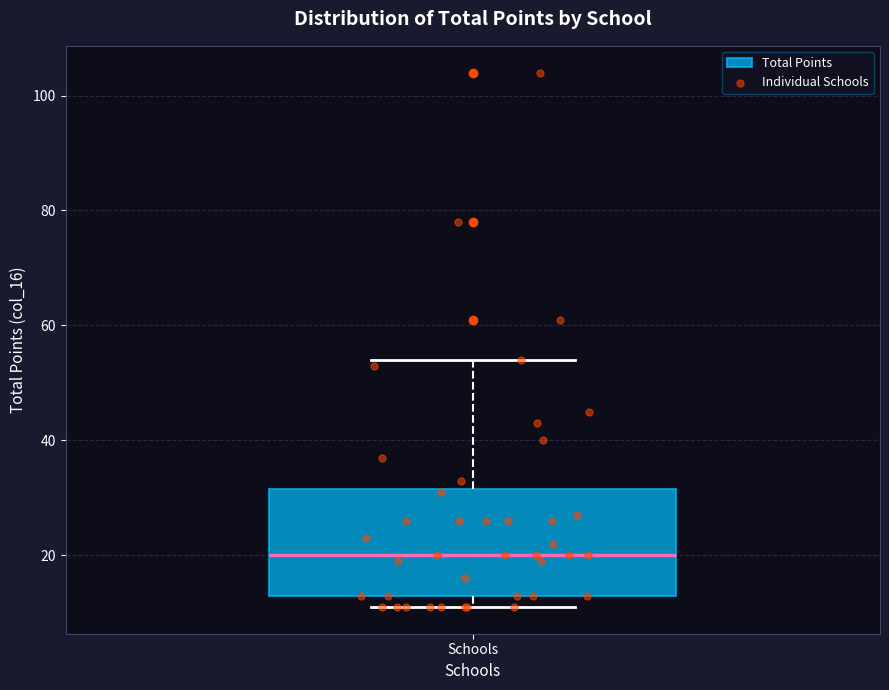

Transcribe this box plot: give where the median line is, the range the box spans, and where the two whiskers end, as read against the y-axis. The values are not printed on the chart, so give them approximately, as read against the axis.

median 20, box 14 to 32, whiskers 12 to 54